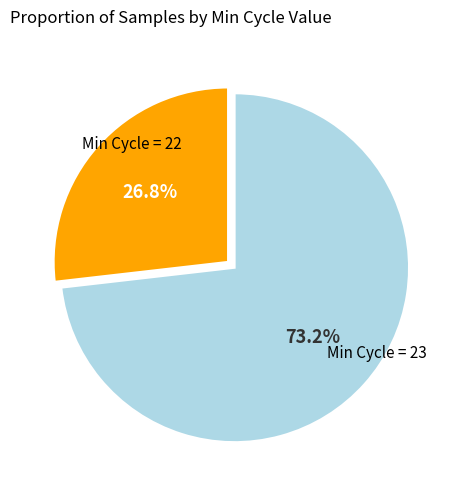

Is there any slice that represents more than half of the pie?

Yes